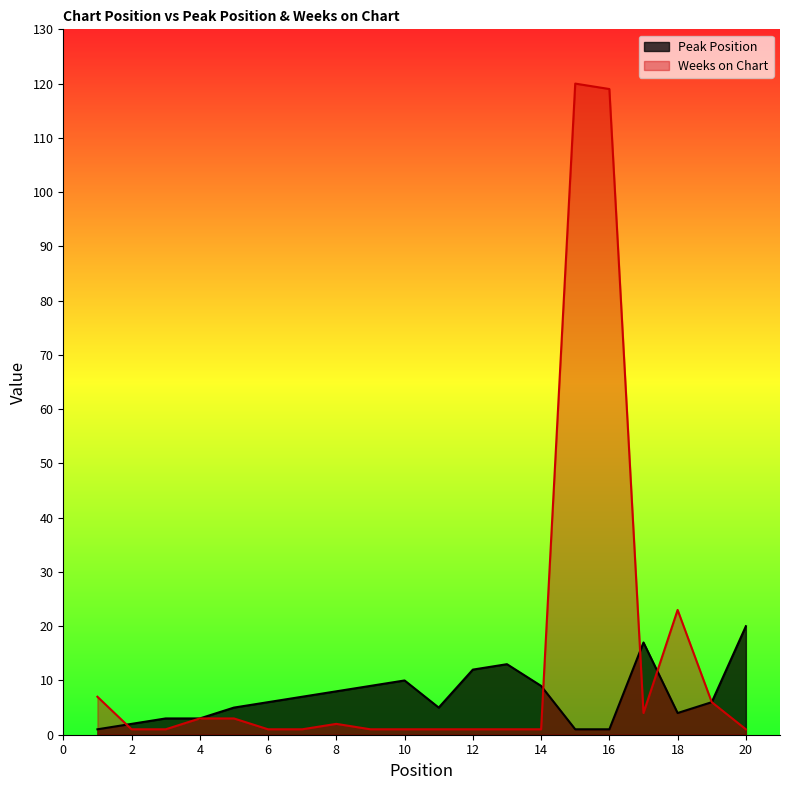

What is the sum of all Weeks on Chart values?

298